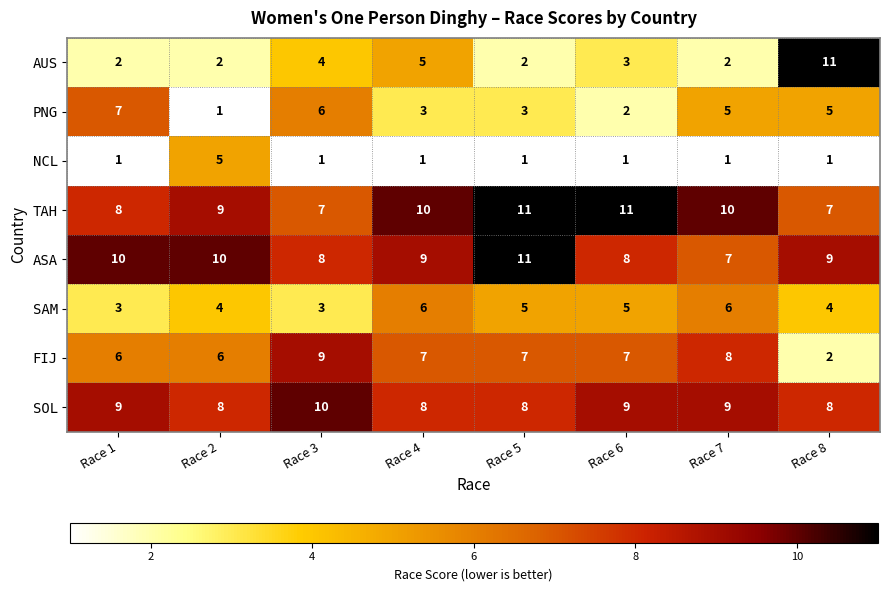

How many SOL values are between 8 and 9?

7